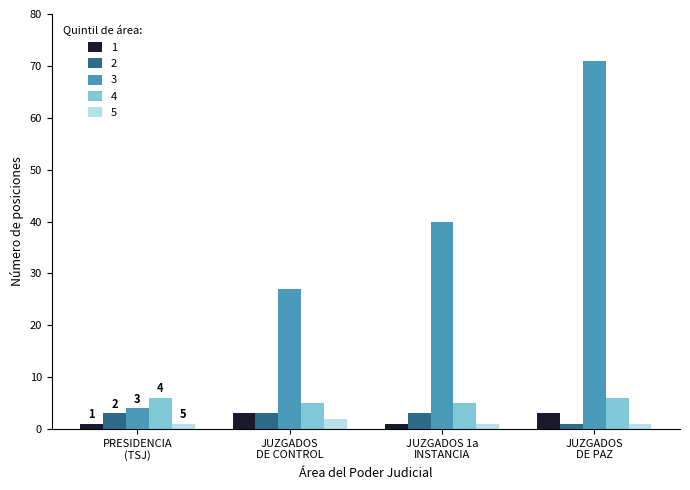

Reading right to left, list all the values displayed in this chart.

1: 3	1	3	1
2: 1	3	3	3
3: 71	40	27	4
4: 6	5	5	6
5: 1	1	2	1